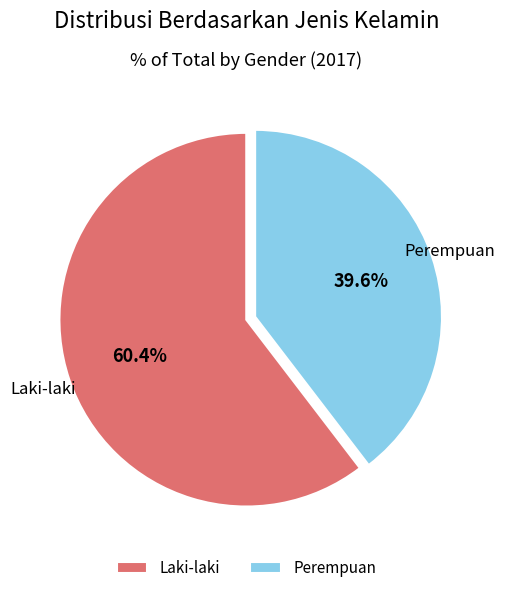

Which category has the smallest portion of the pie?

Perempuan